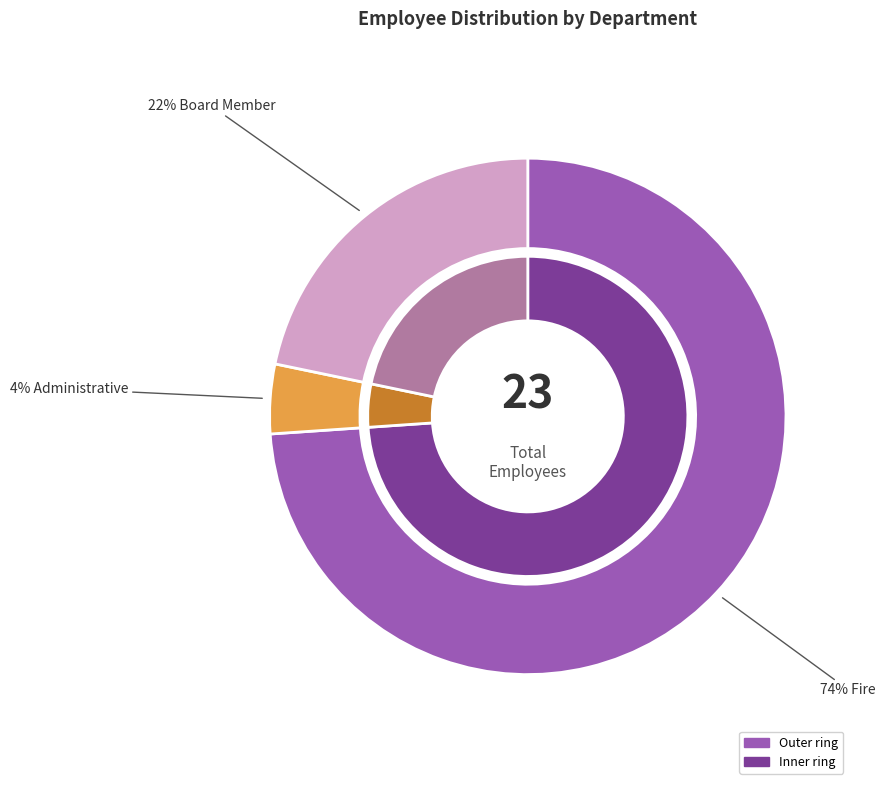

What is the majority slice?

Fire